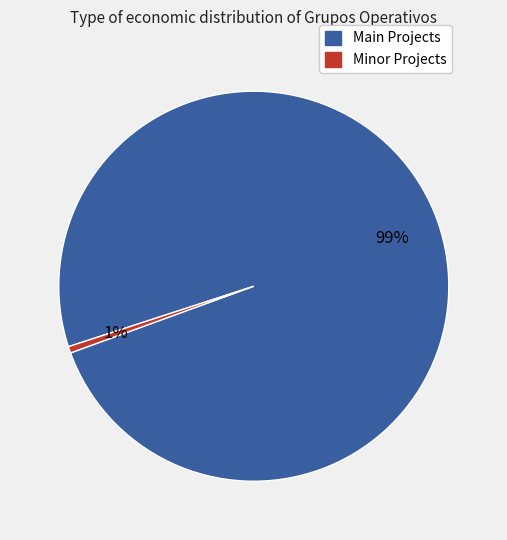

Is there any slice that represents more than half of the pie?

Yes